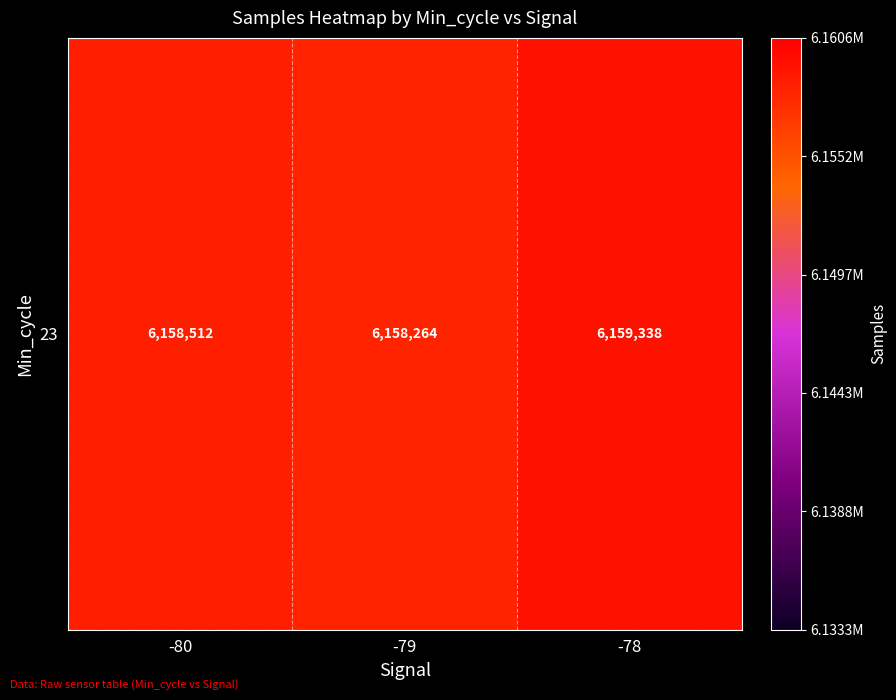

Is it true that the value at -80 is 6158512?

True